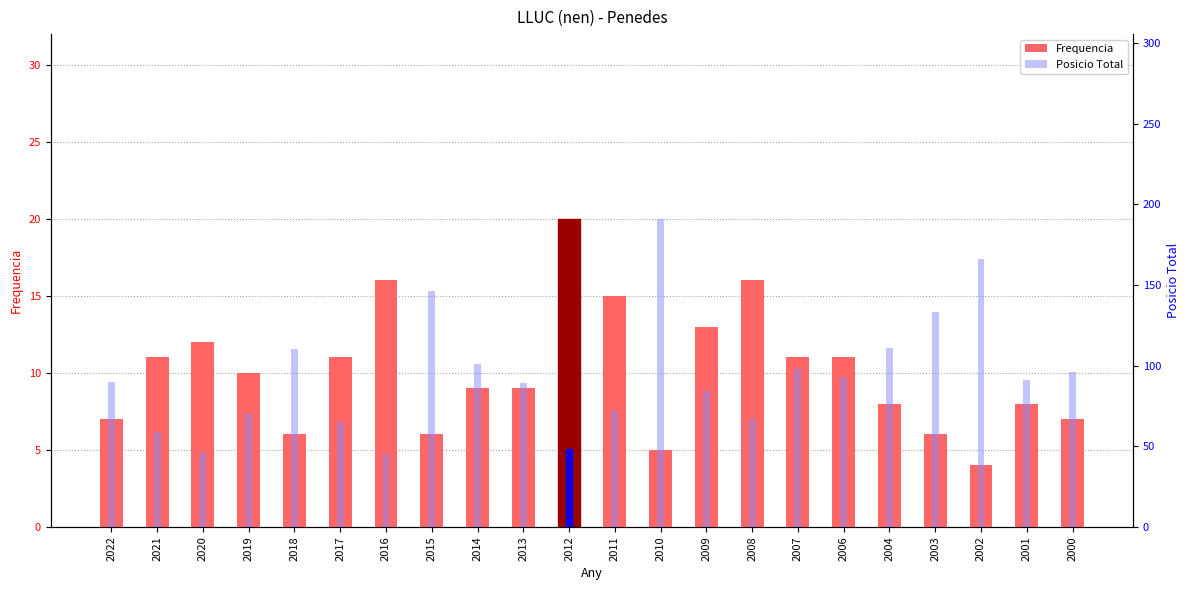

At 2012, list the series in order from smallest to largest.

Frequencia, Posicio Total